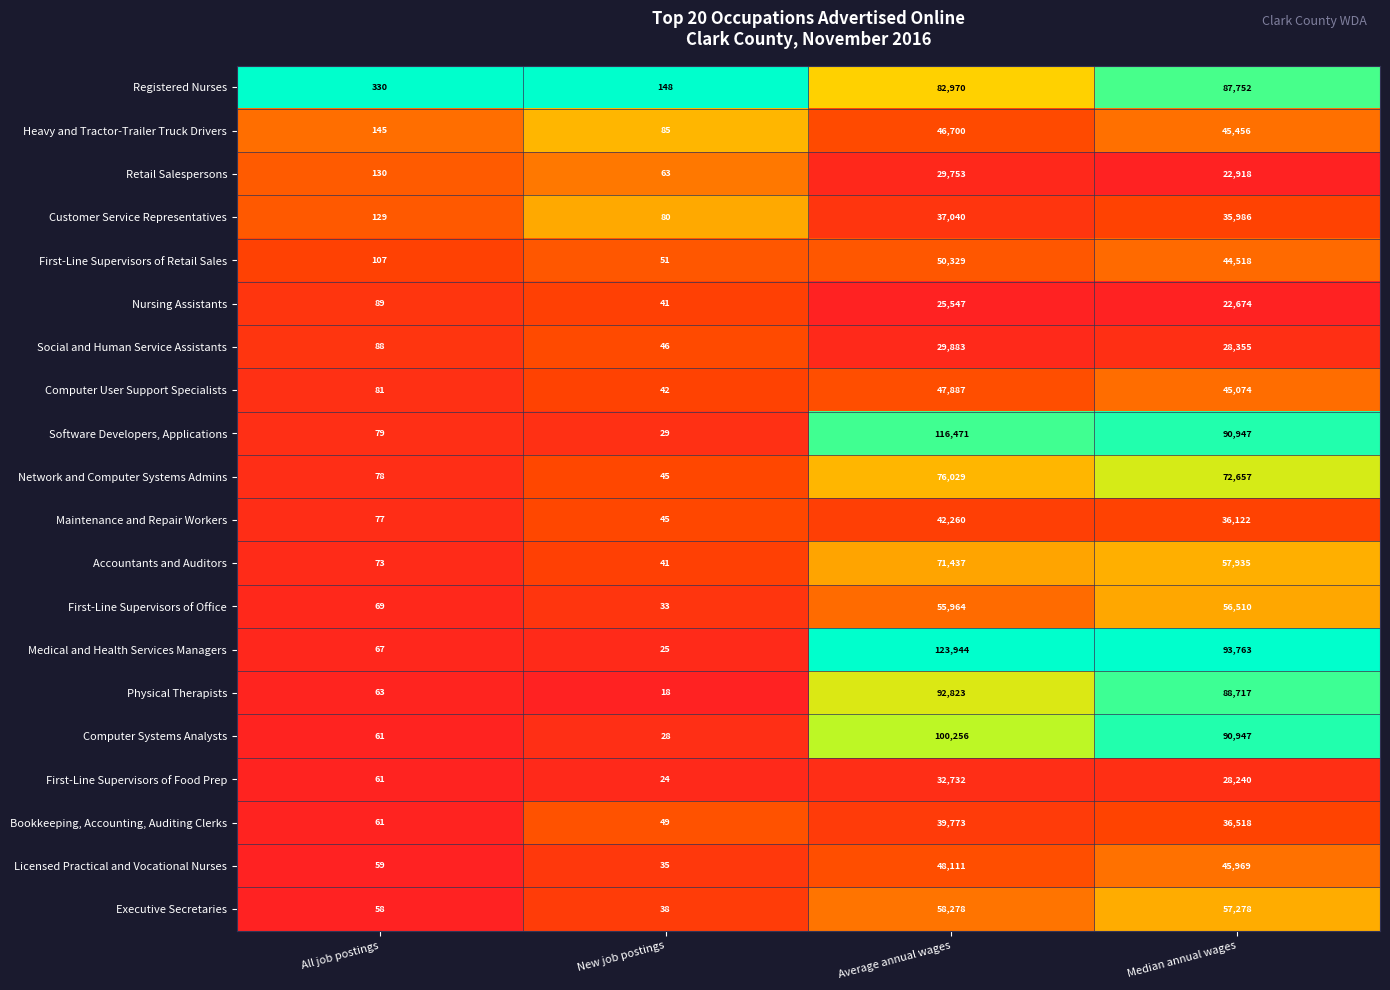

What is the total value across all series at New job postings?

966